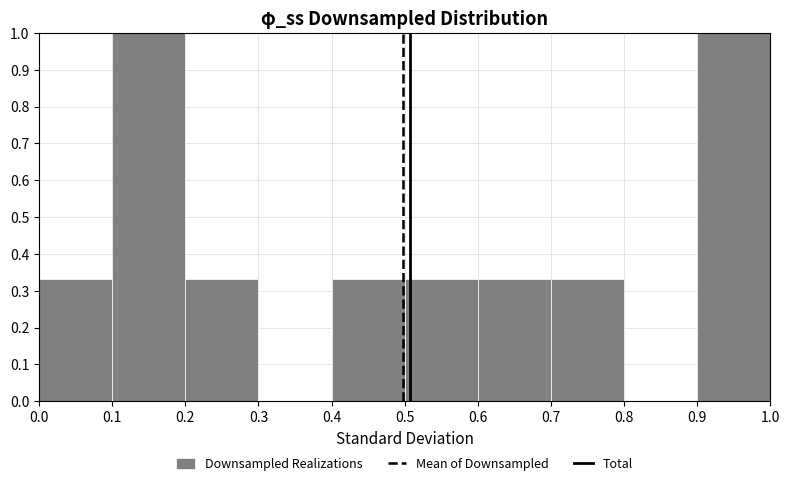

What is the height of the bar covering 0.9 to 1.0 on the x-axis? The values are not printed on the chart, so give them approximately, as read against the axis.

1.00